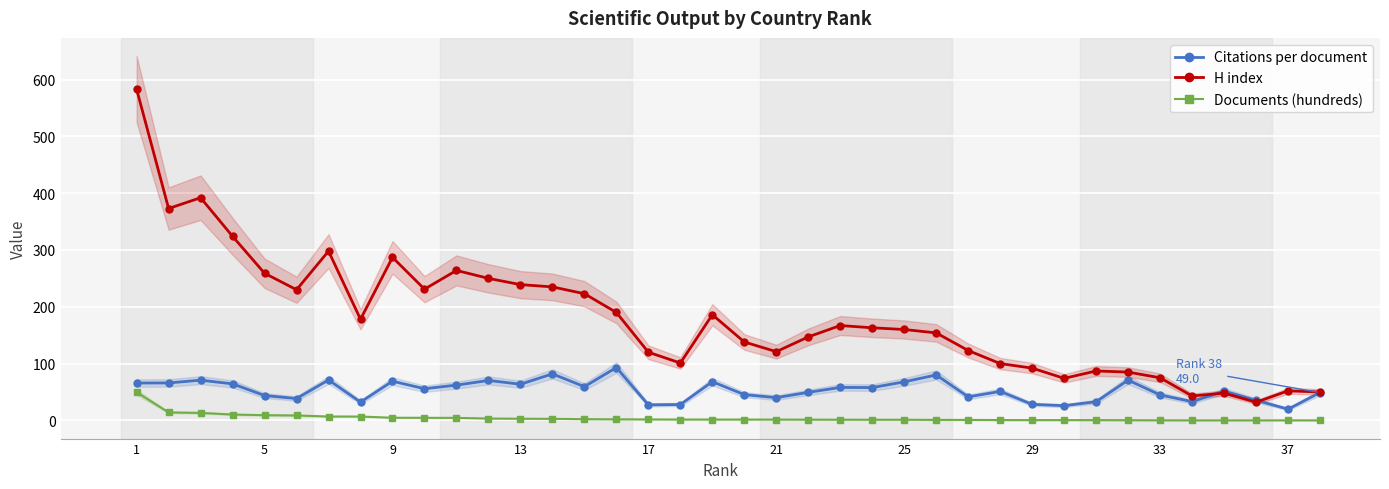

How many interior local peaks does the Citations per document series have?

12